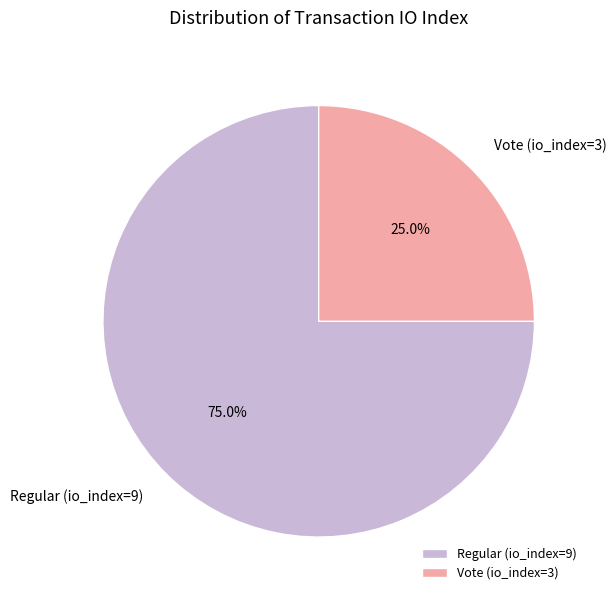

Which category has the smallest portion of the pie?

Vote (io_index=3)